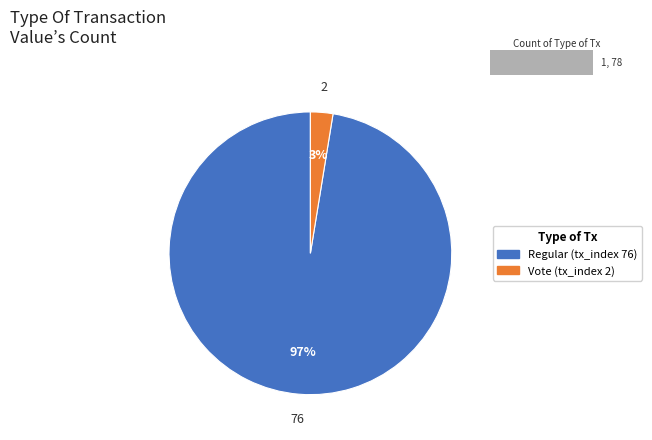

What is the smallest slice in the pie chart?

Vote (tx_index 2)